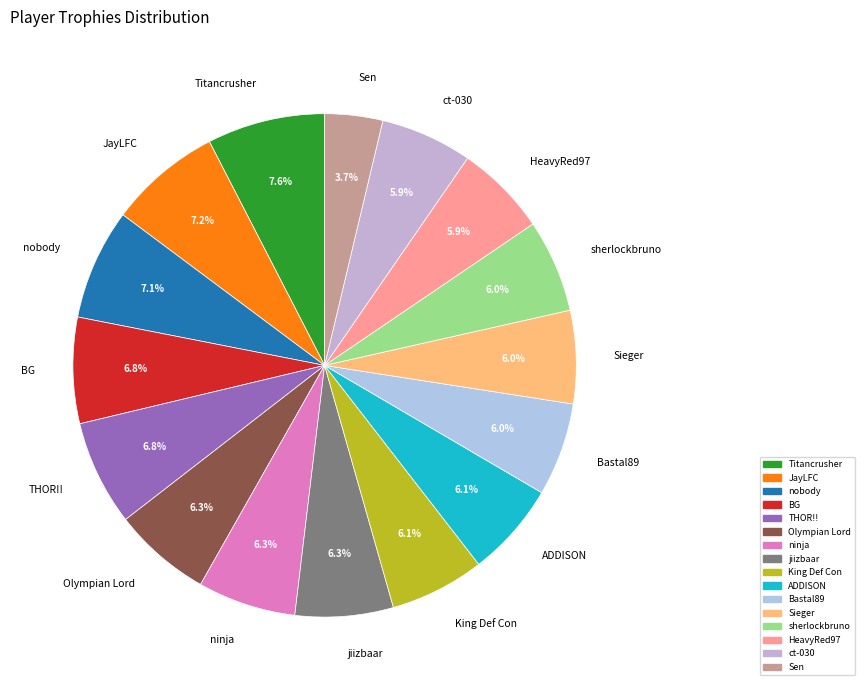

To the nearest percent, what percentage of the pie is HeavyRed97?

6%